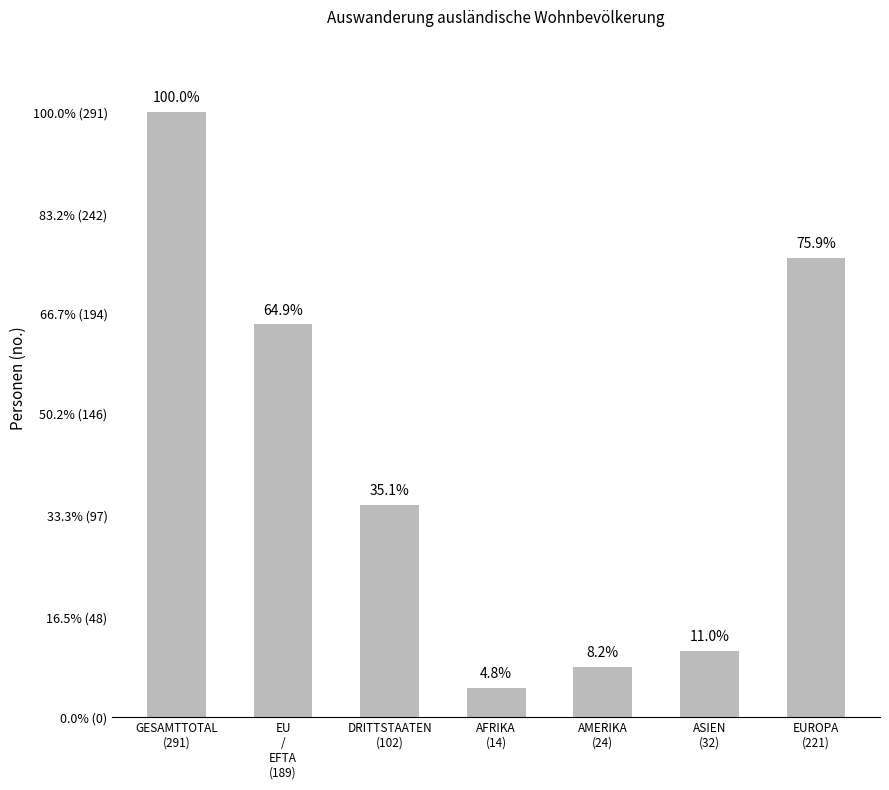

What is the approximate value at ASIEN
(32)?

32